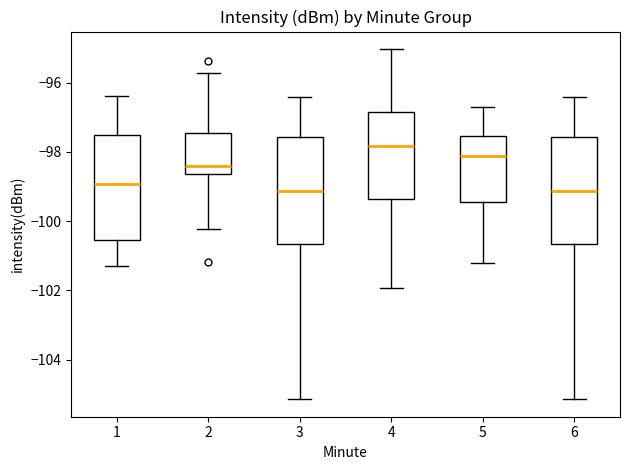

Which box's median line is the highest?

4